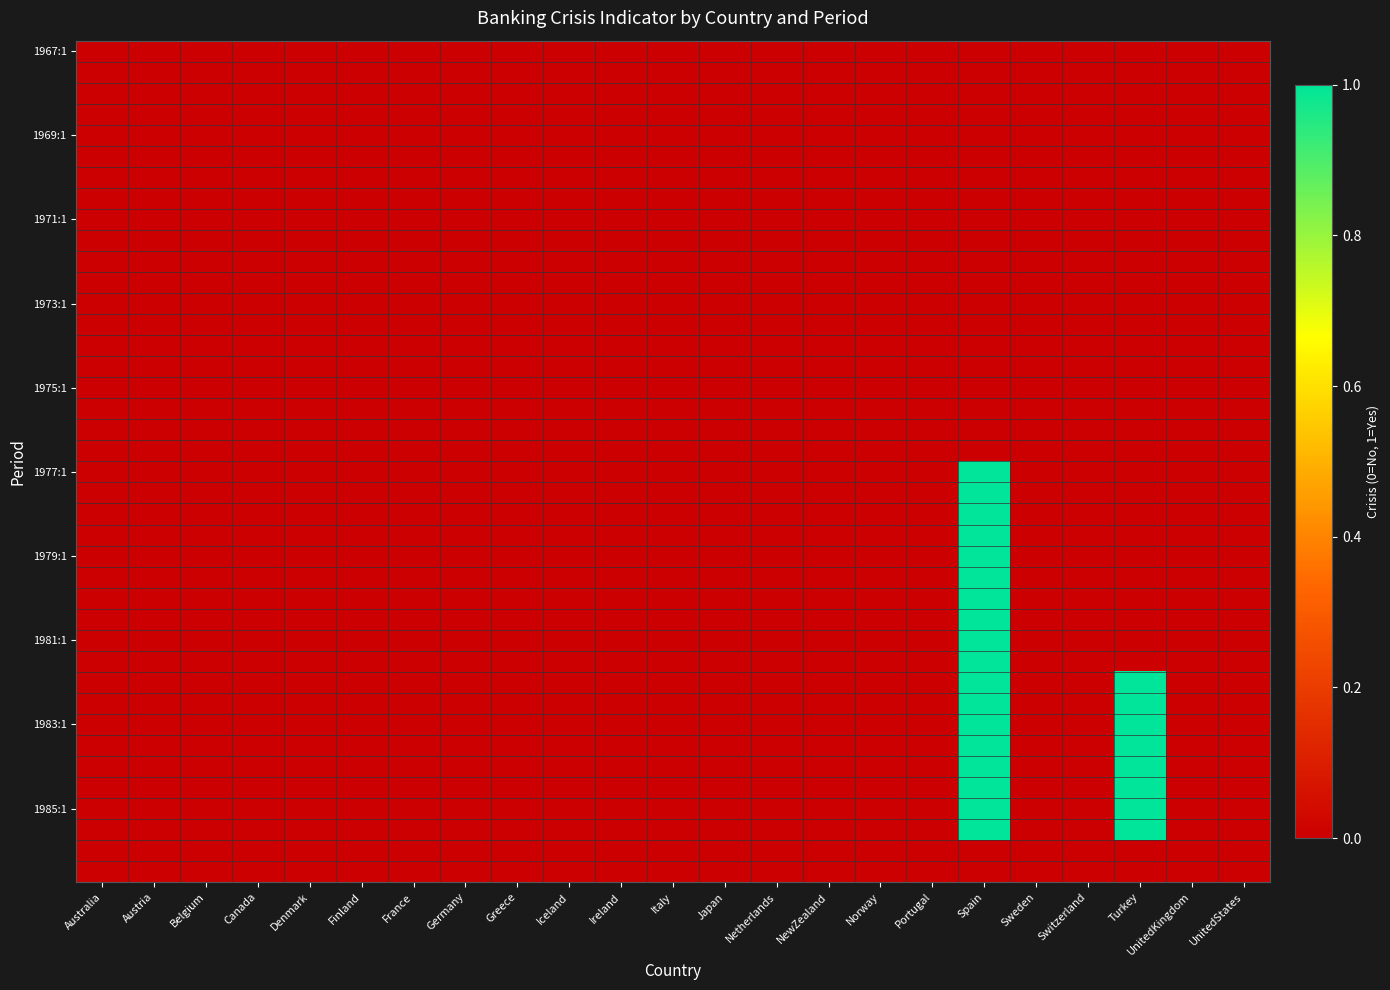

At how many categories does at least one series exceed 0?

2